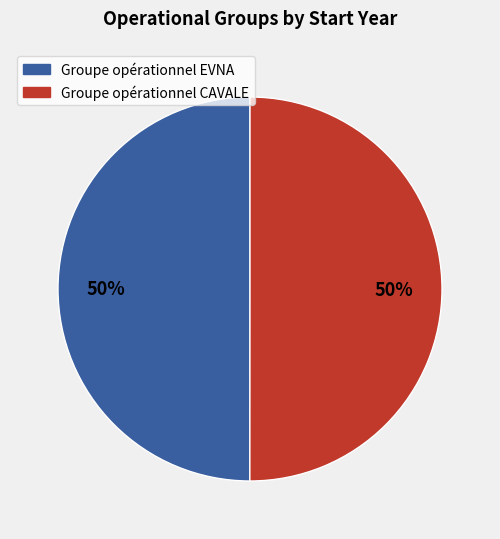

Is it true that Groupe opérationnel CAVALE is 50% of the pie?

True